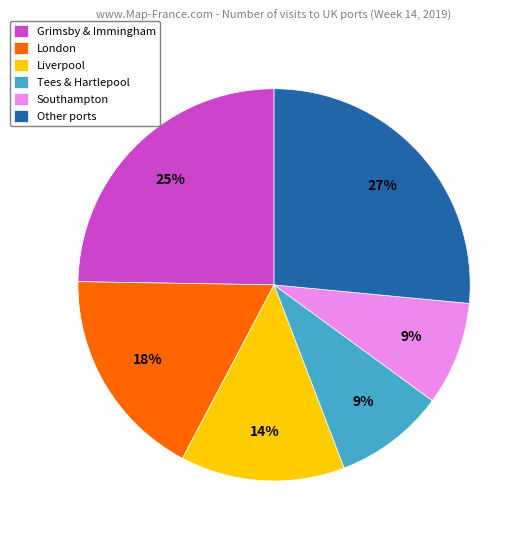

Does Liverpool represent more than half of the total?

No